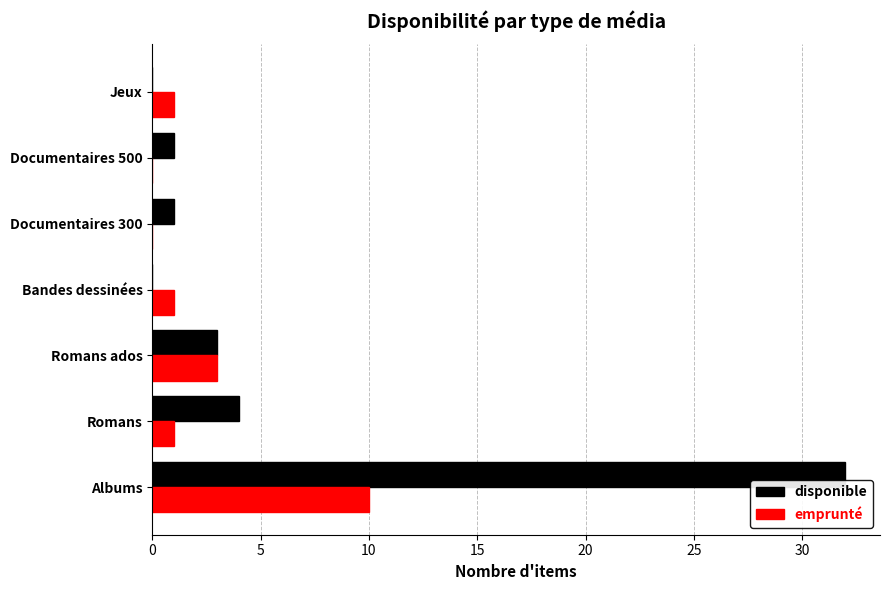

How many data points does each series have?

7